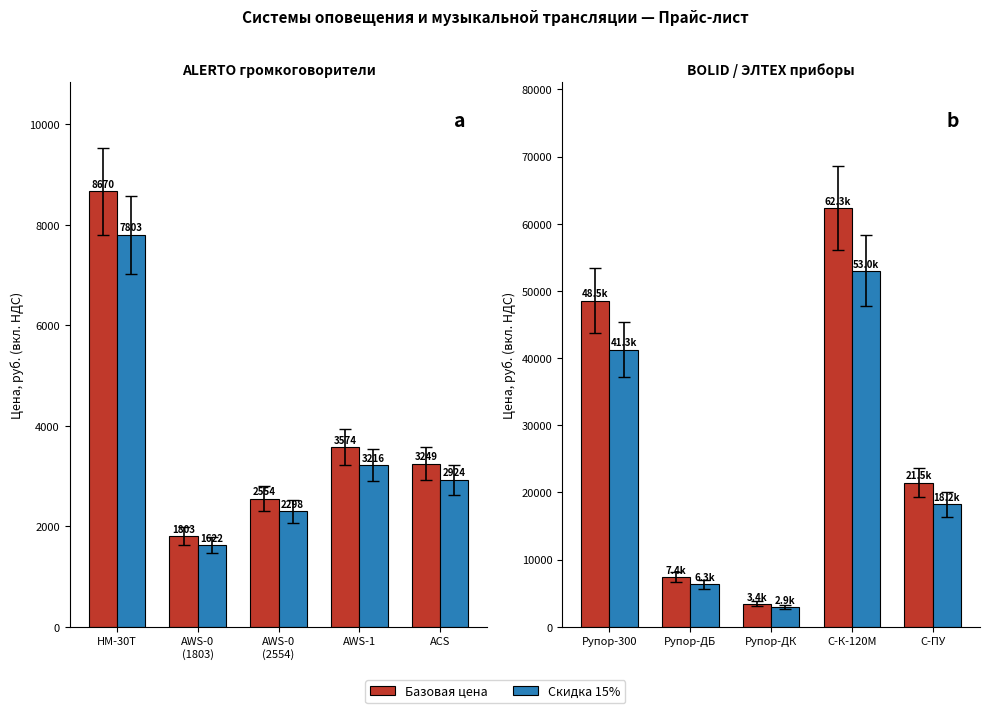

What position from the left is HM-30T?

1